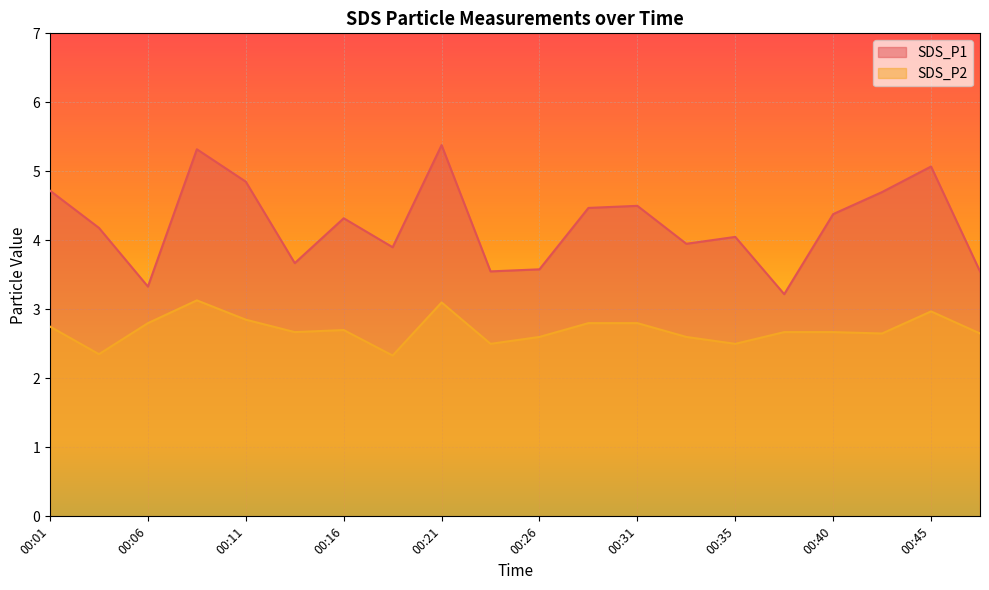

True or false: SDS_P1 and SDS_P2 intersect in this chart.

False